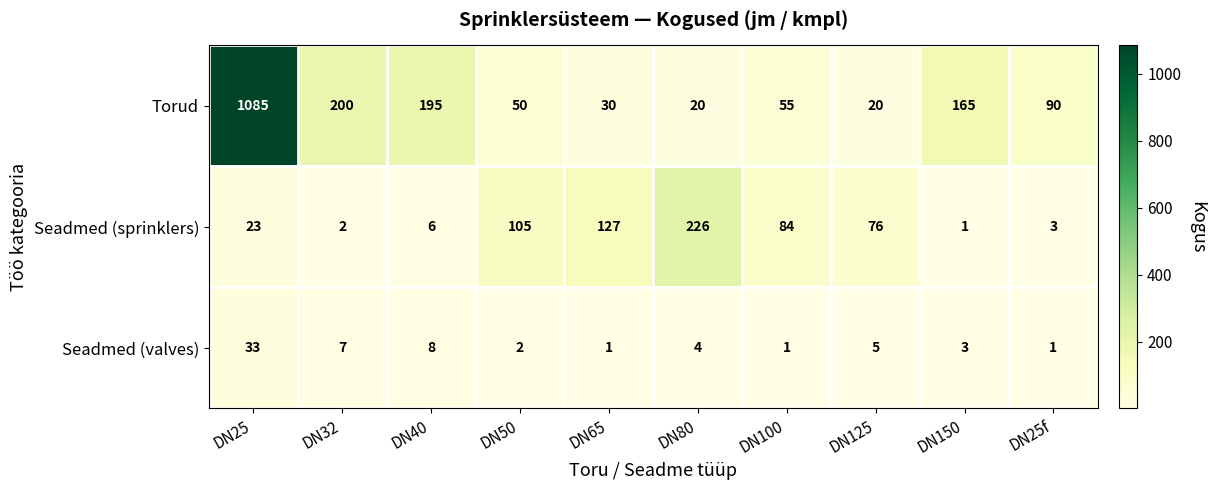

What is the difference between the Torud values at DN50 and DN150?

115